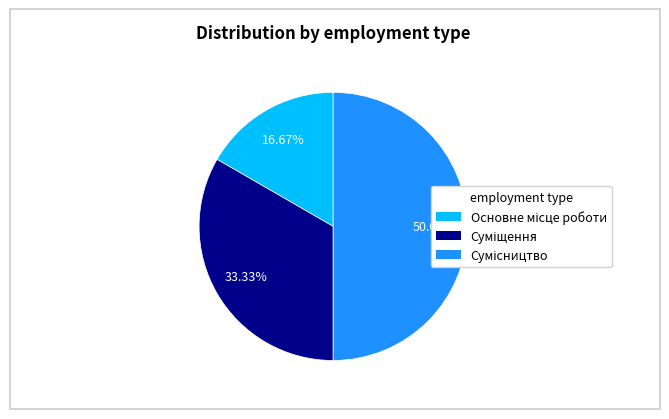

How many slices are in this pie chart?

3